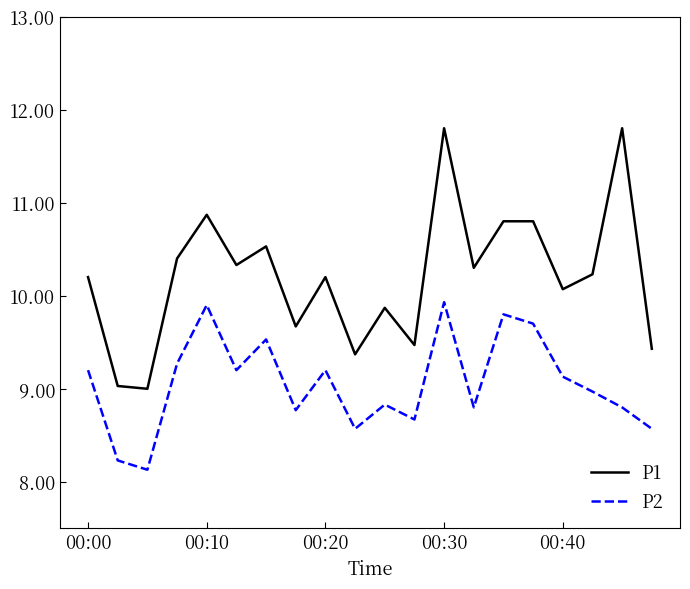

Which series has the largest total across all categories?

P1